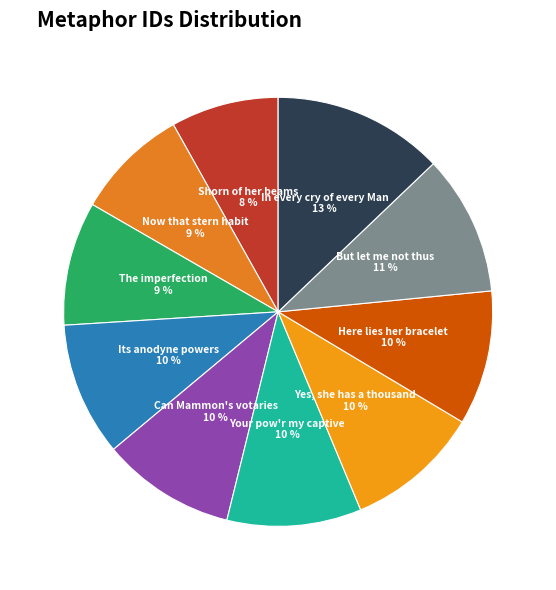

Which has a higher value, Shorn of her beams or Your pow'r my captive?

Your pow'r my captive